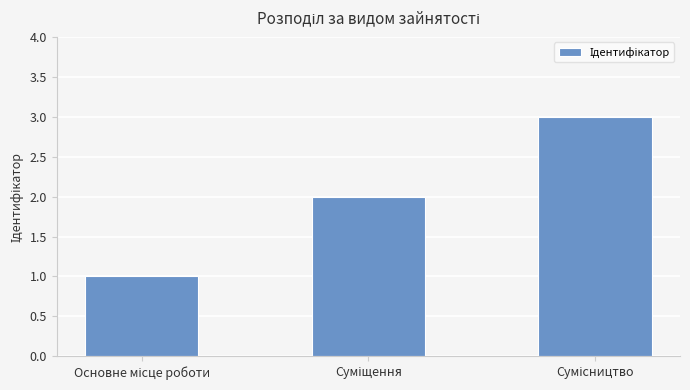

What is the greatest value displayed?

3